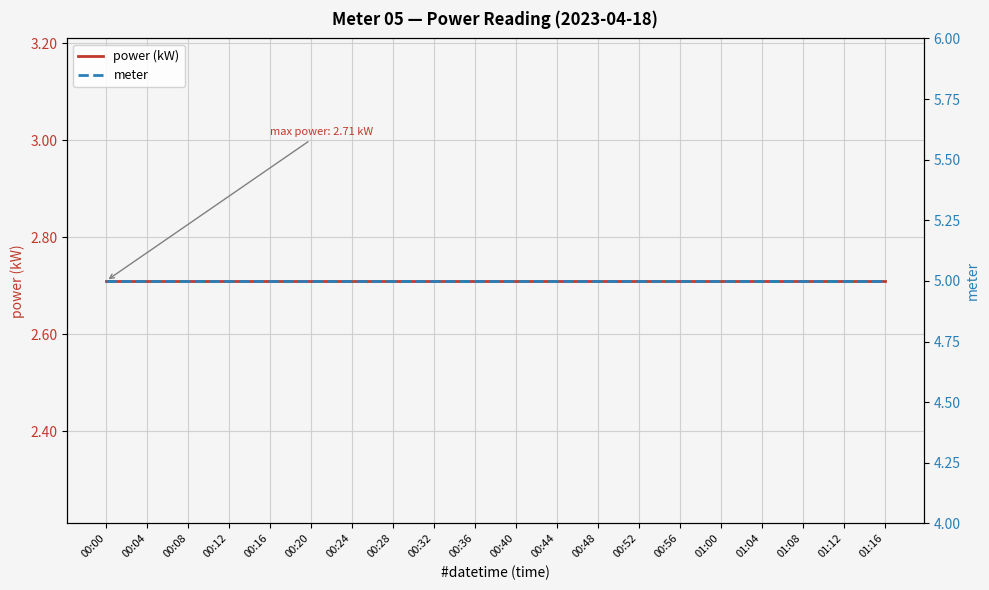

Which series changed the most between 00:00 and 01:04?

power (kW)